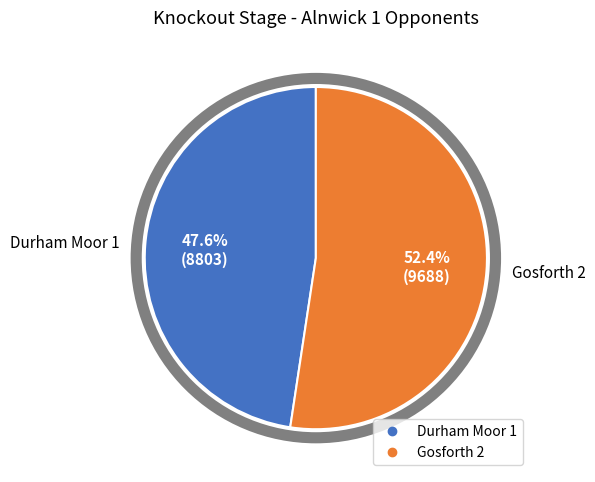

To the nearest percent, what is the average slice percentage?

50%